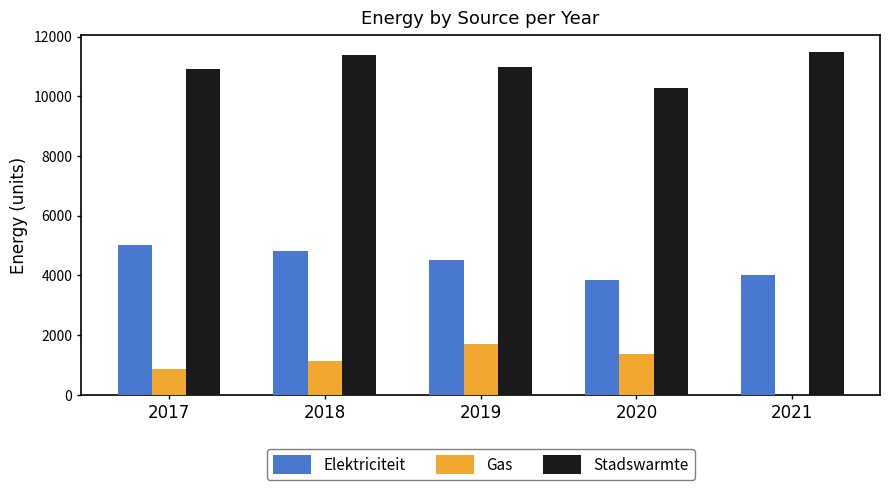

What is the sum of all Elektriciteit values?

22174